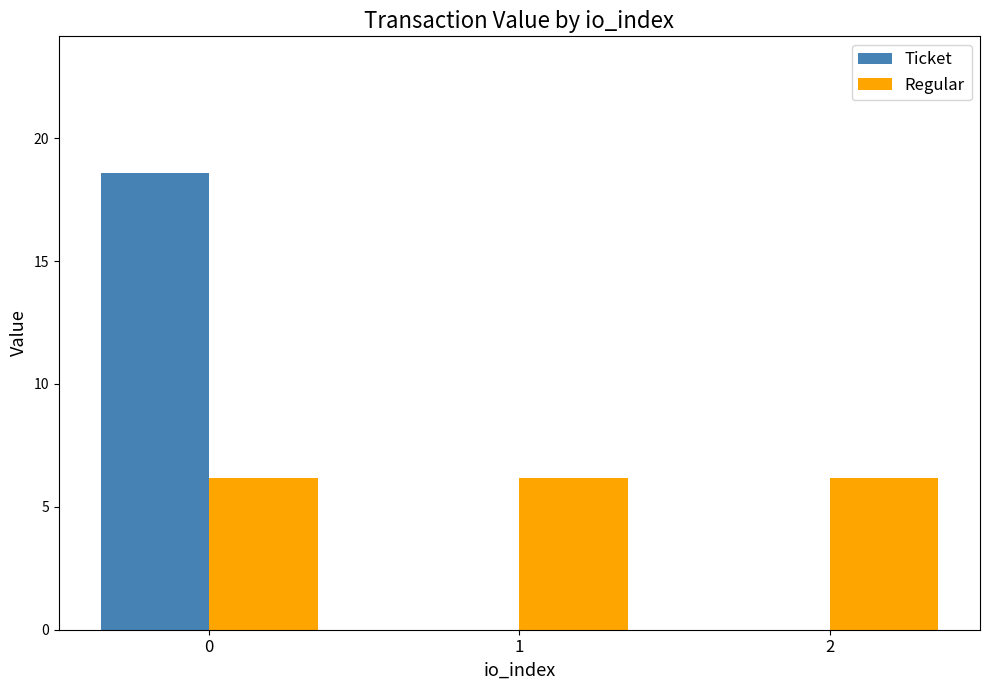

What is the total value across all series at 0?

24.8